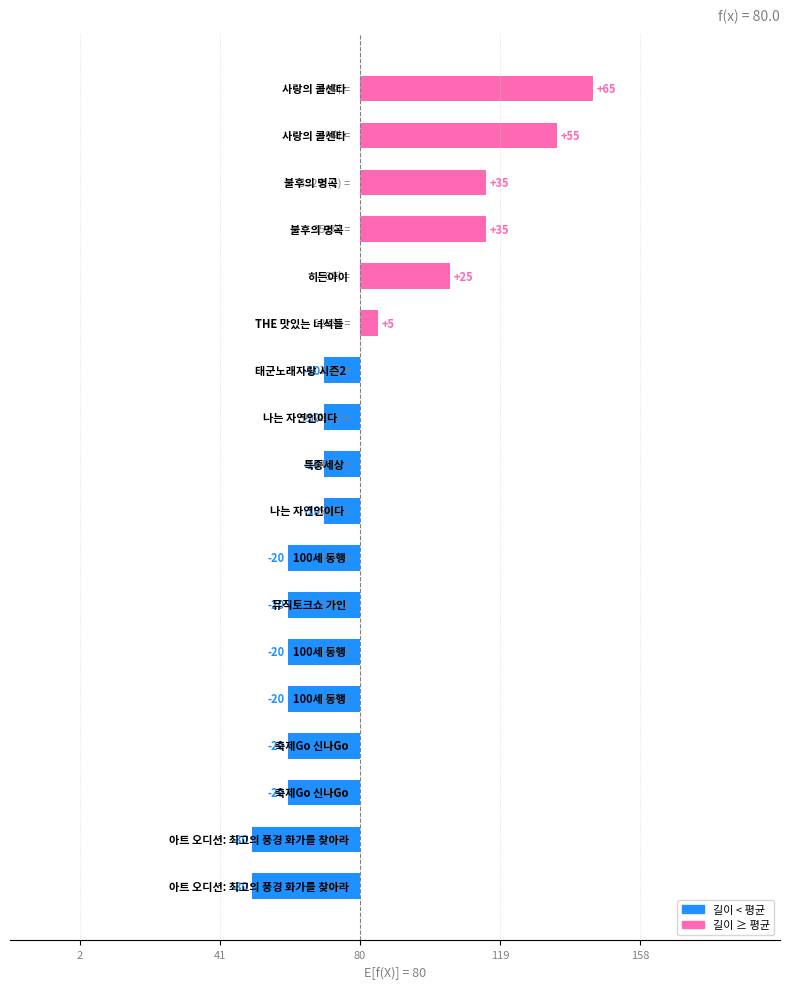

Does the chart contain any negative values?

Yes